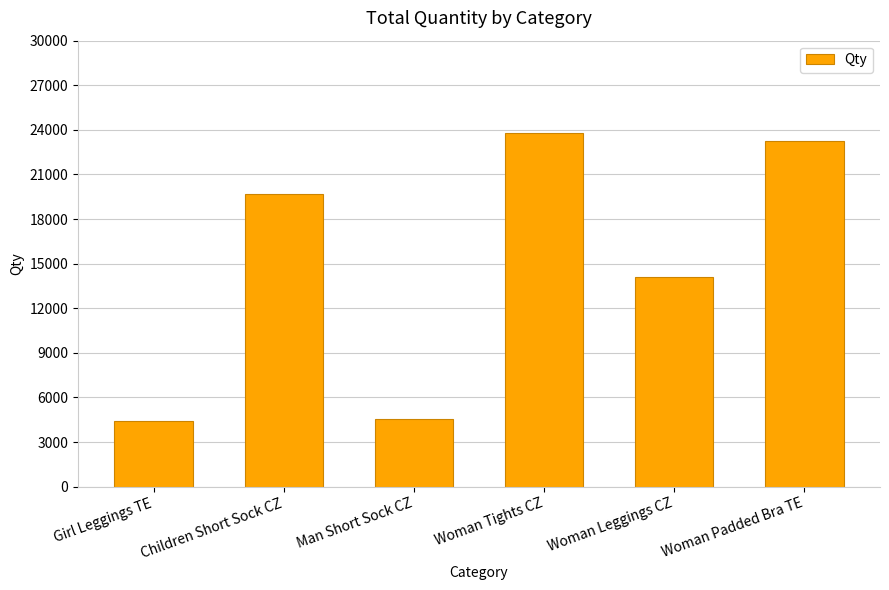

Where is the data nearest to the value 14113?

Woman Leggings CZ